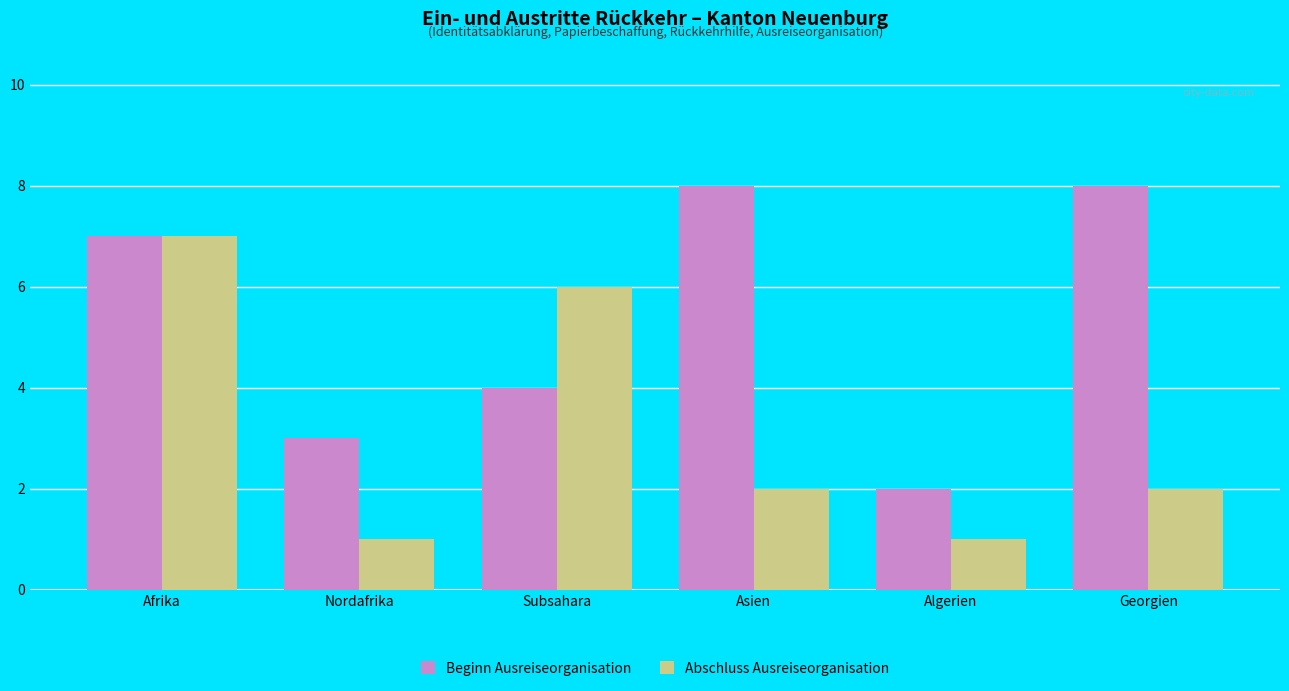

Which series changed the most between Afrika and Georgien?

Abschluss Ausreiseorganisation